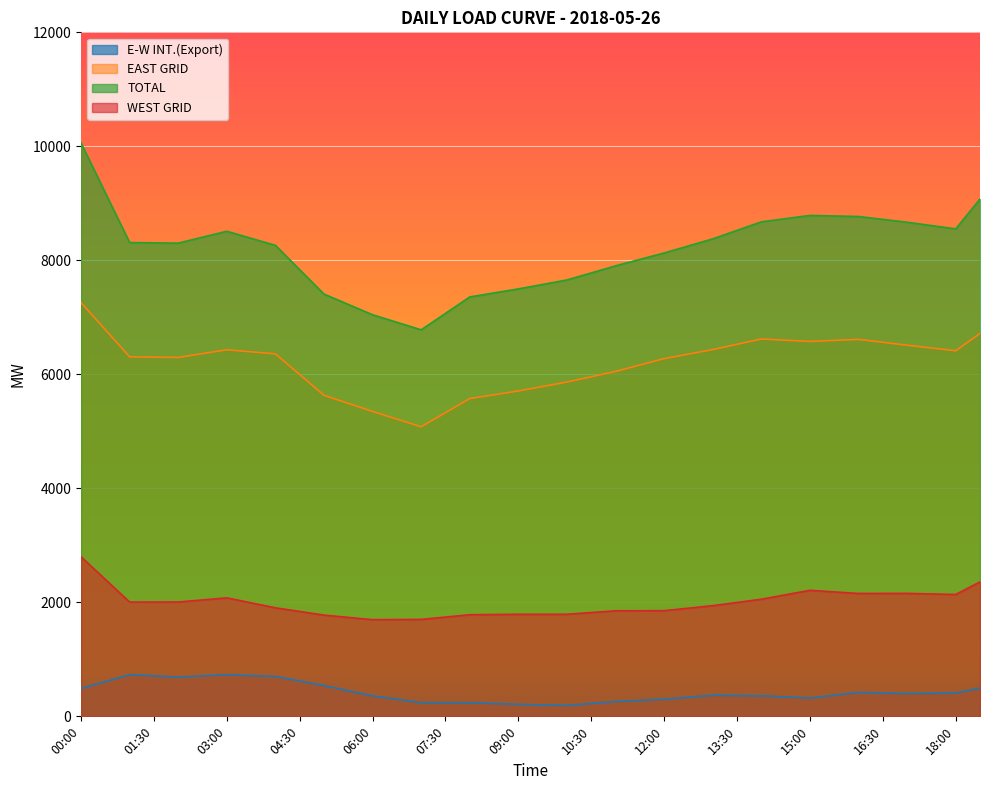

How many distinct data groups are displayed?

4